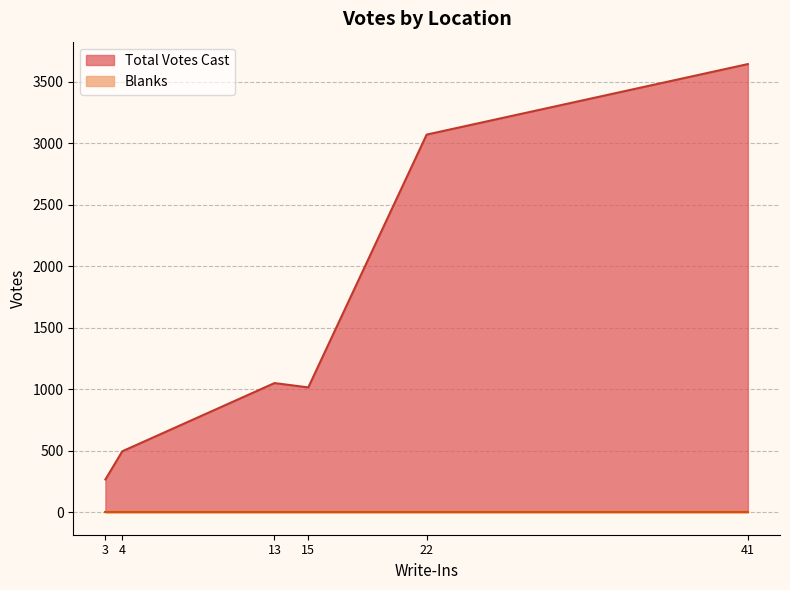

What is the spread (max minus min) of values at 41?

3642